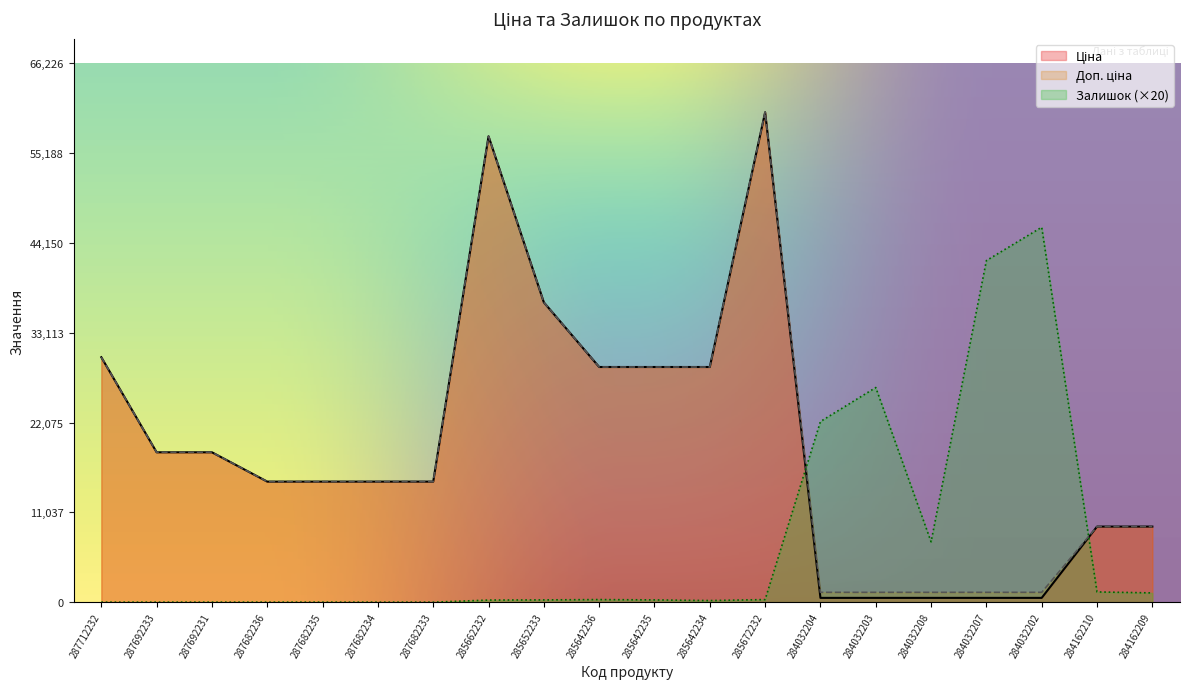

How many series are shown in this chart?

3